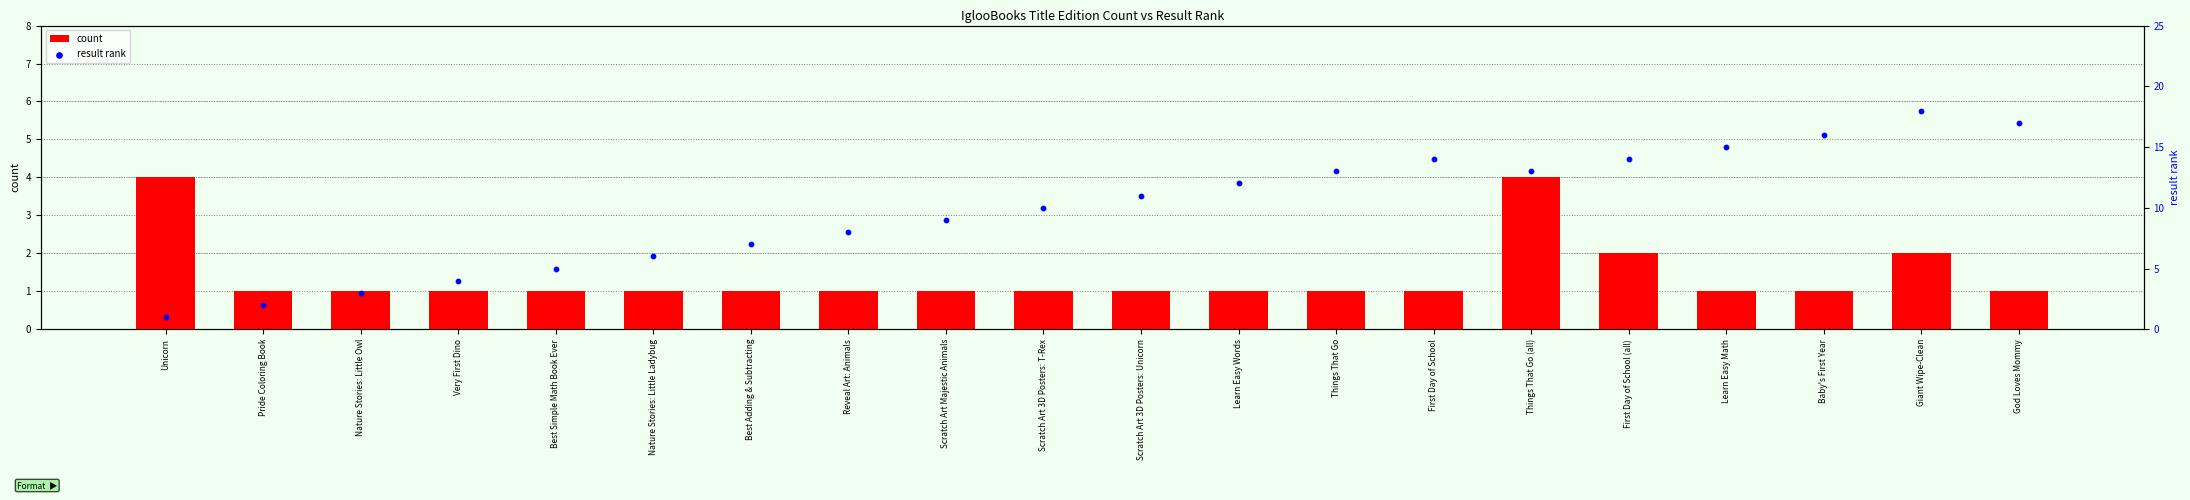

Which series has the largest total across all categories?

result rank